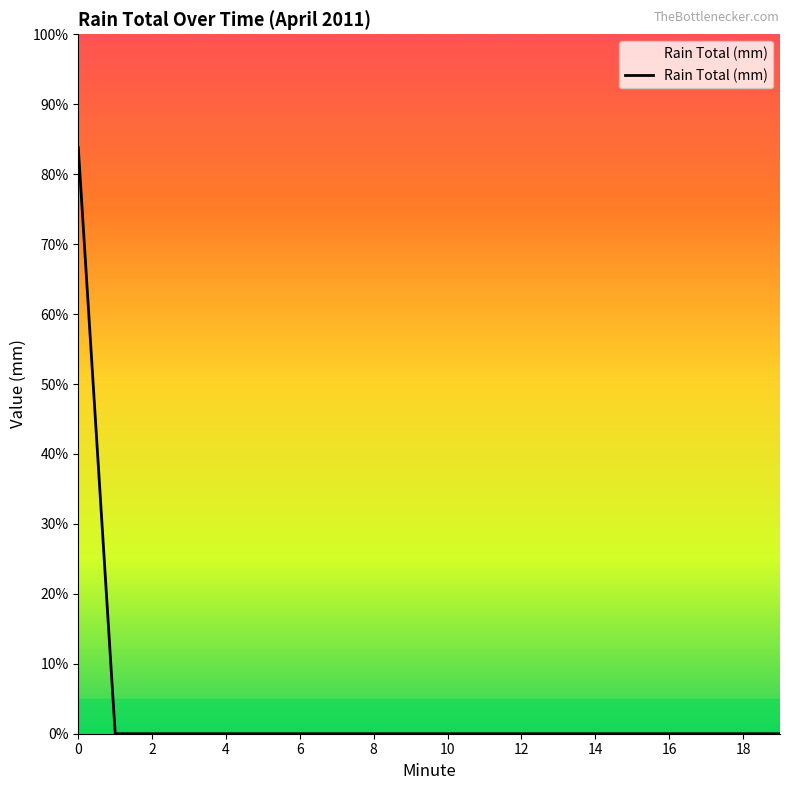

Is this an area chart (filled region under the line)?

Yes